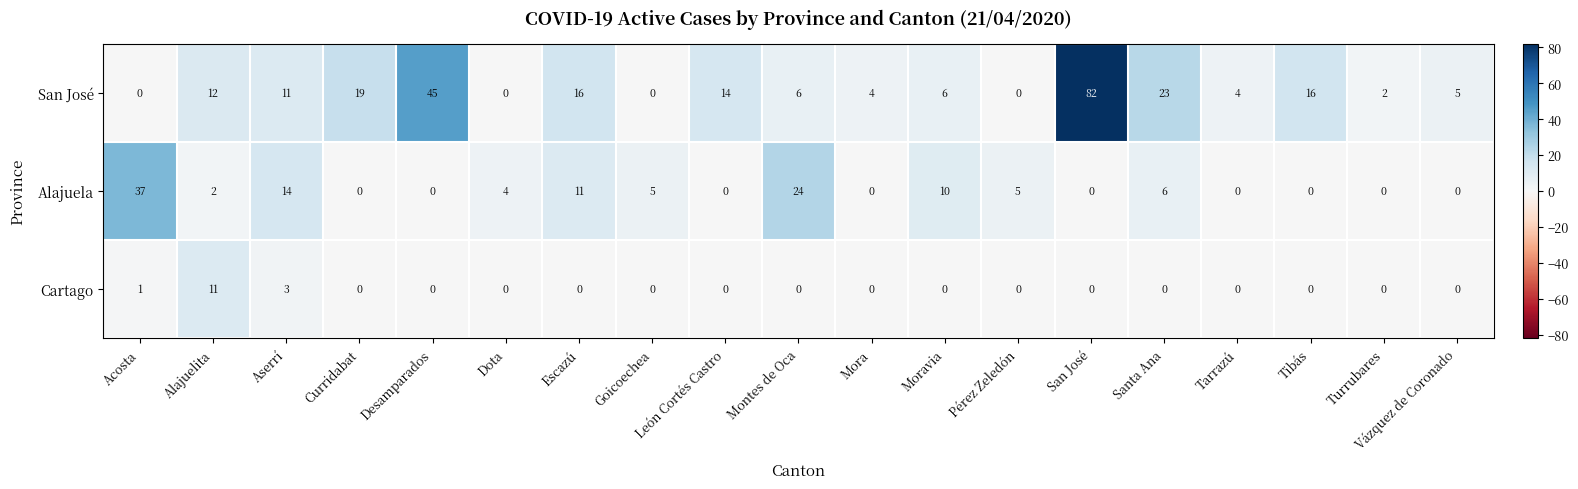

At which category does the chart reach its peak across all series?

San José